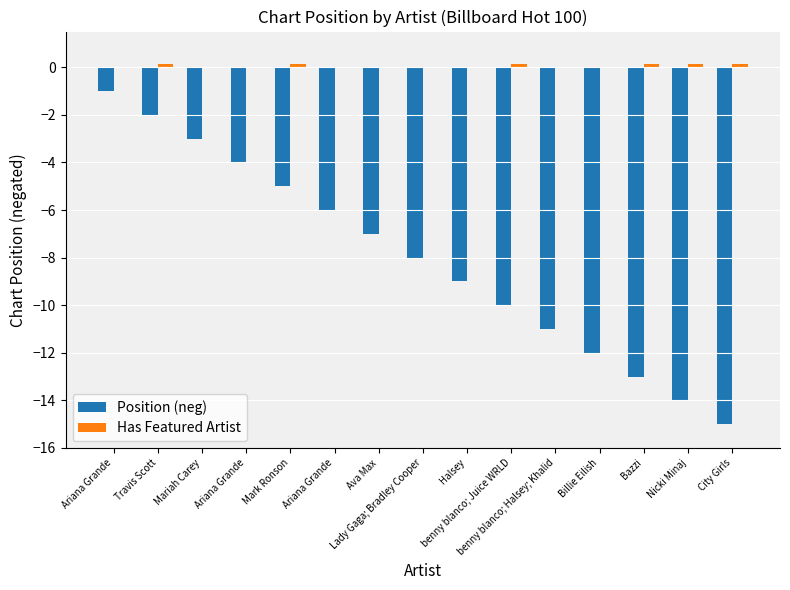

Are the bars grouped side by side (vs. stacked)?

Yes